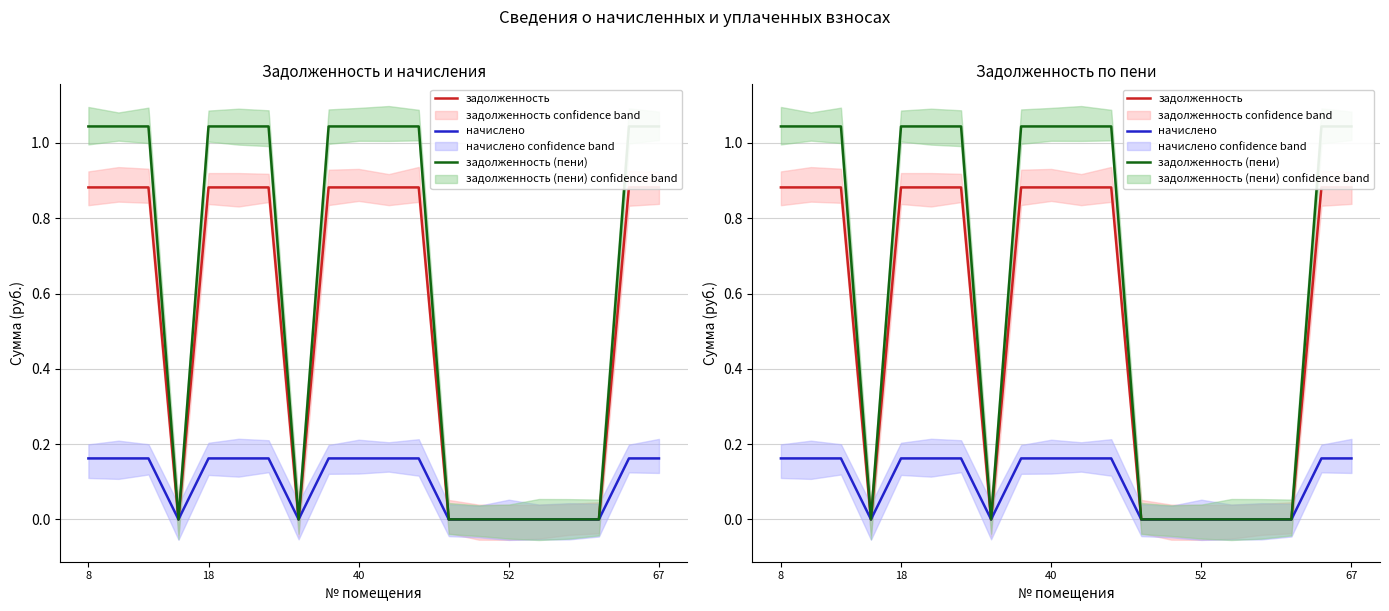

True or false: задолженность has more than 2 interior local peaks.

False